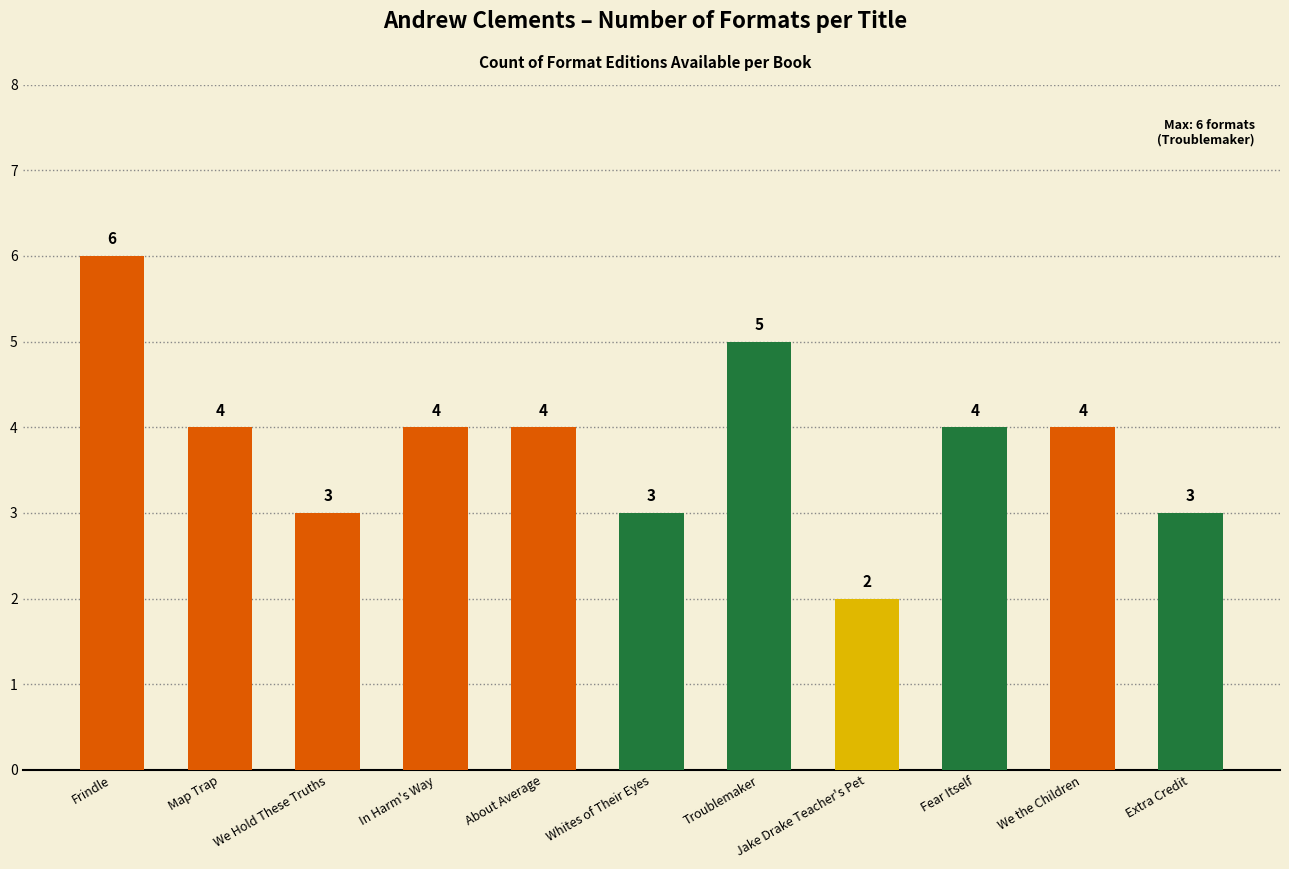

Is it true that the value at Map Trap is 6?

False